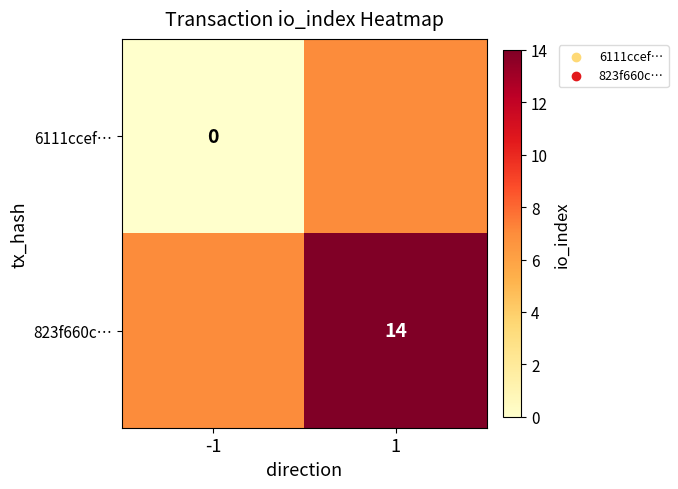

Is it true that 823f660c… equals 8 at 1?

False